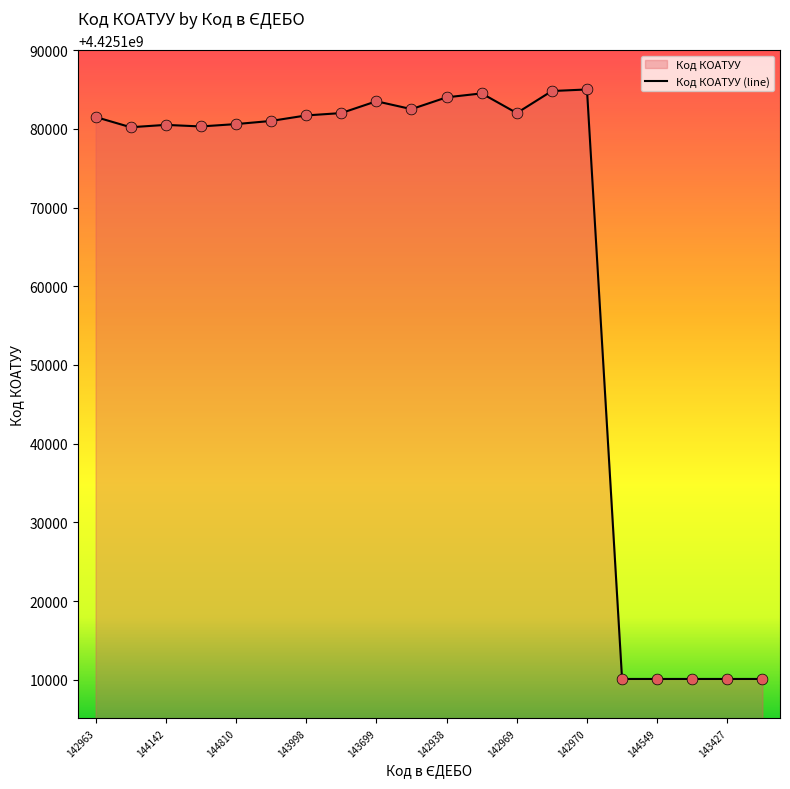

Approximately how many times larger is the value at 144549 compared to 142938?

1.0